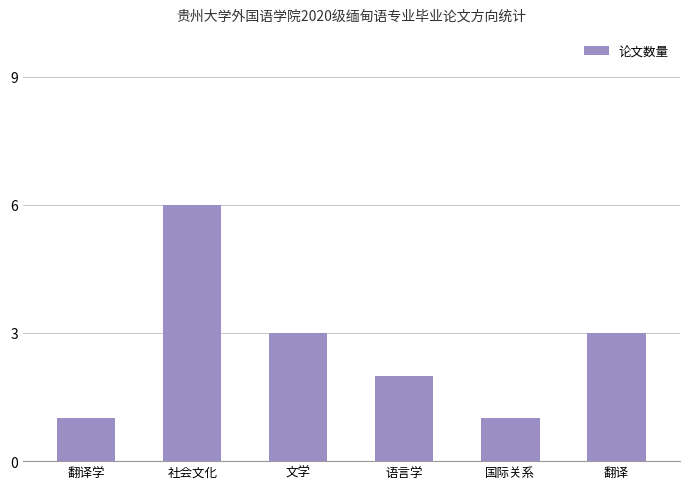

The value at 翻译 is 3. True or false?

True